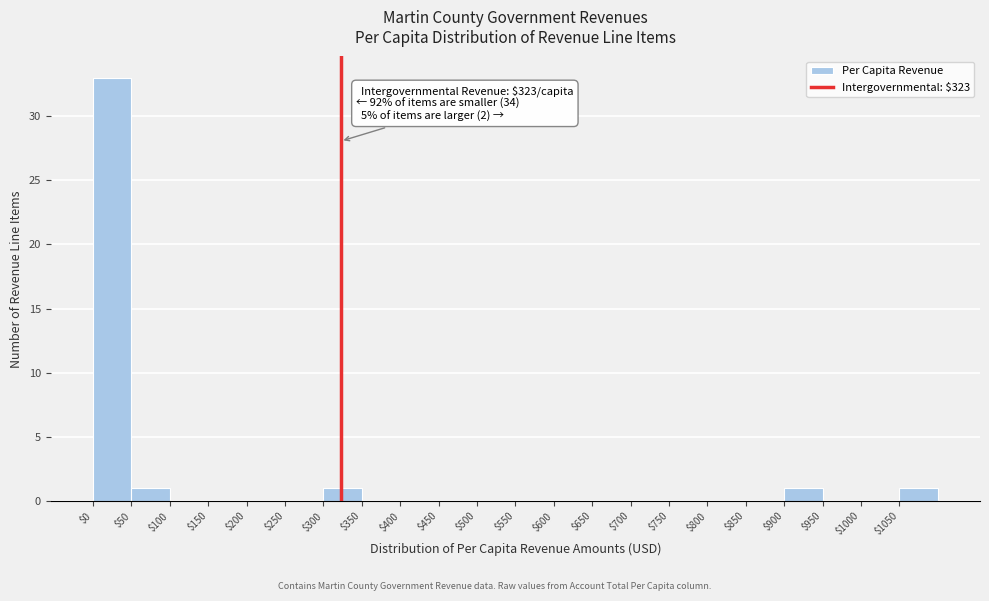

Which range on the x-axis has the tallest bar?

0 to 50